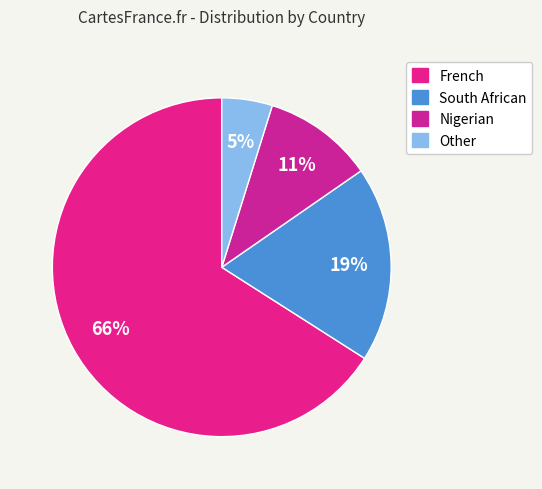

How many slices are in this pie chart?

4